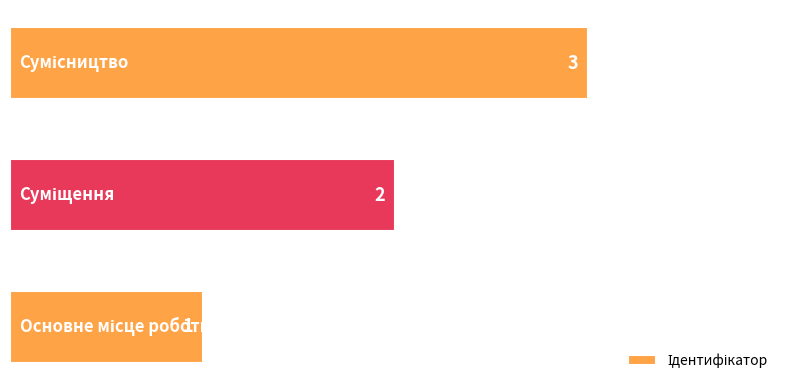

How many values are between 1 and 3?

3